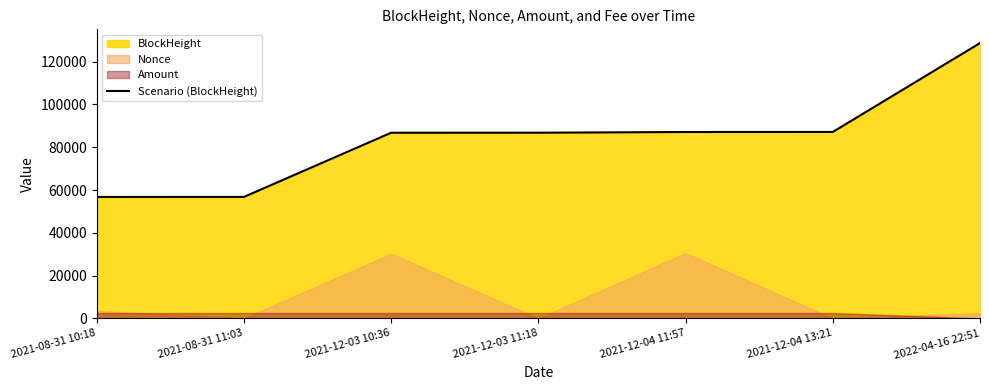

How many lines are shown in the chart?

1